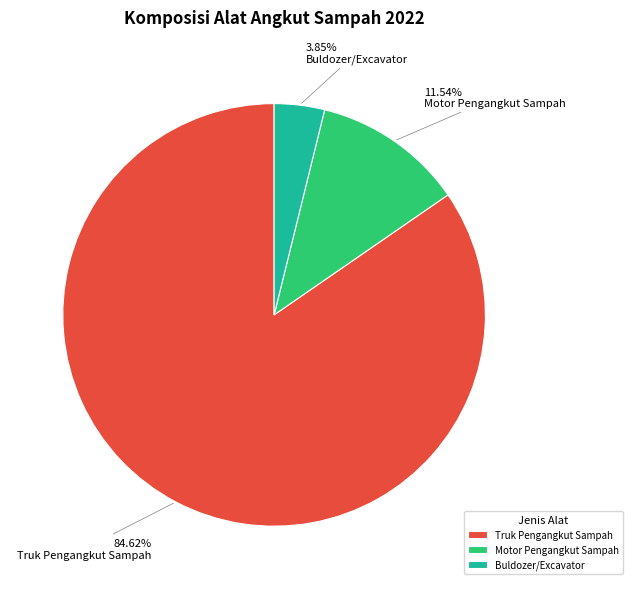

Rank the categories by value from lowest to highest.

Buldozer/Excavator, Motor Pengangkut Sampah, Truk Pengangkut Sampah